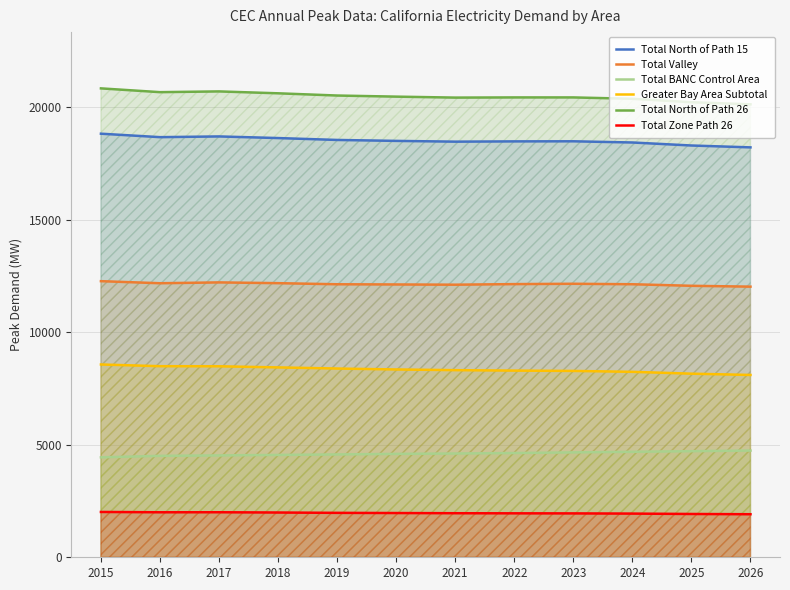

Which has a higher value, 2026 or 2023?

2023